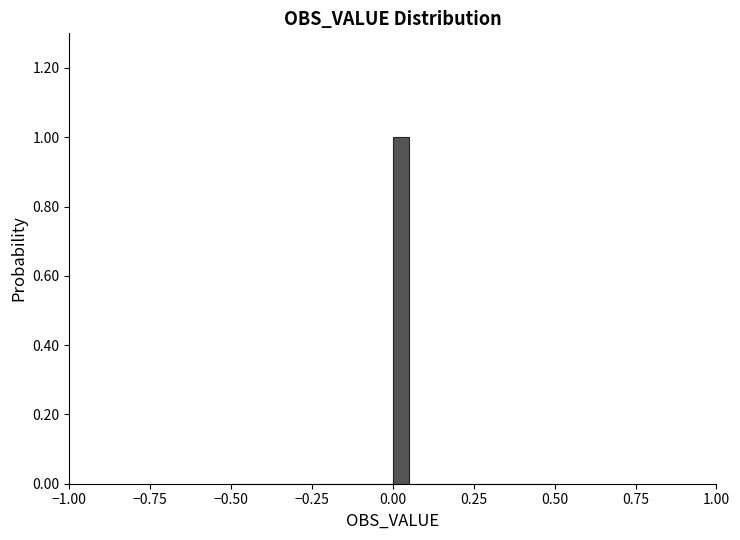

Around what value on the x-axis is the tallest bar? Give the approximate position of its centre, as read against the axis.

0.05